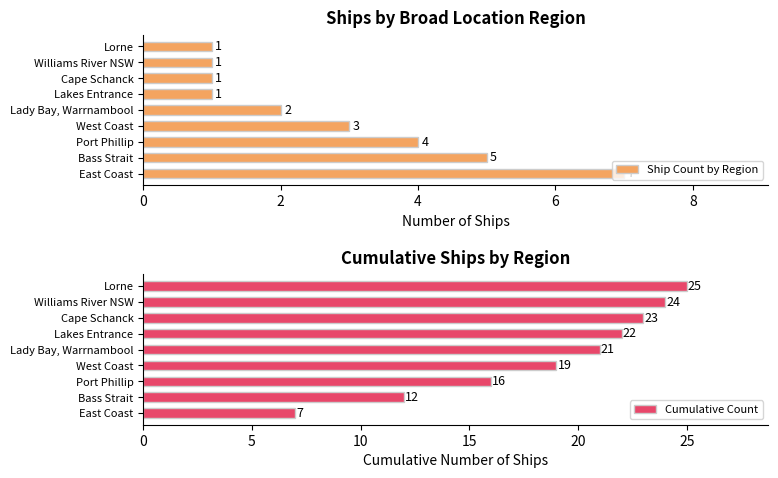

What is the maximum value for Ship Count by Region?

7